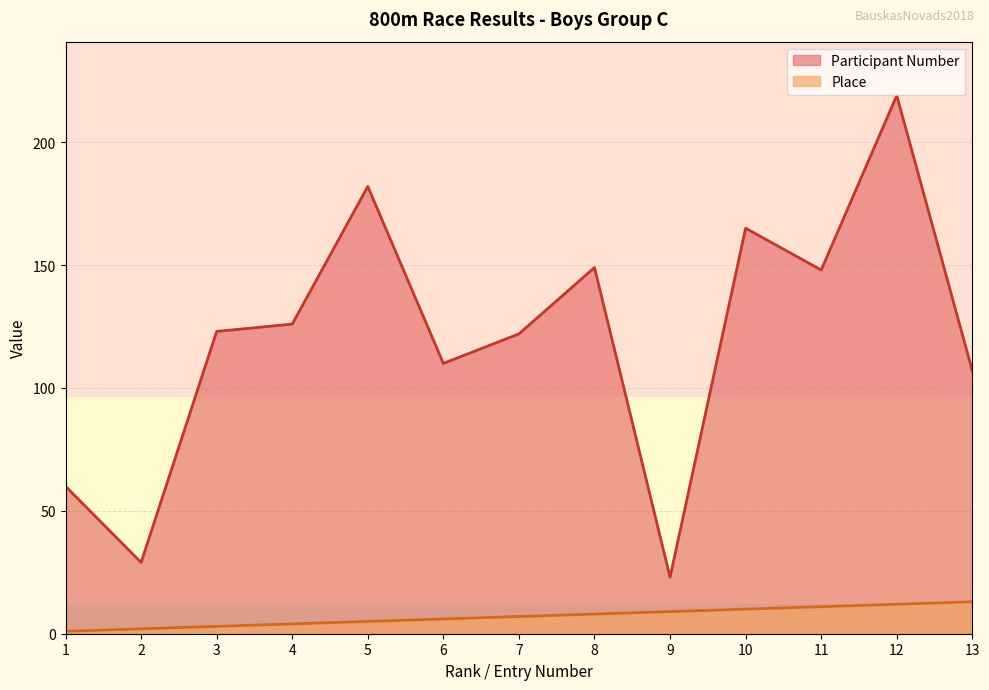

True or false: Participant Number has a value of 122 at 7.

True